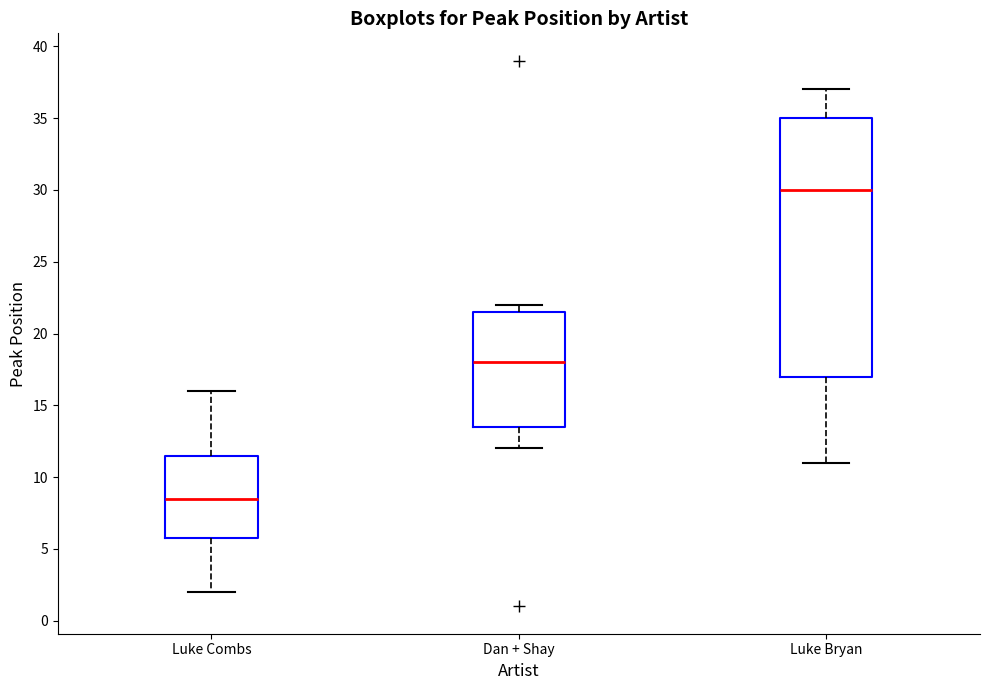

Comparing the boxes themselves (not the whiskers), which one is the tallest?

Luke Bryan